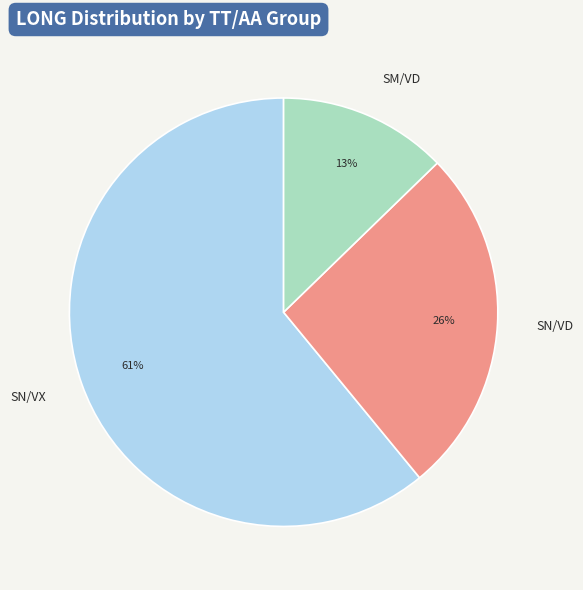

How many segments does this pie chart have?

3